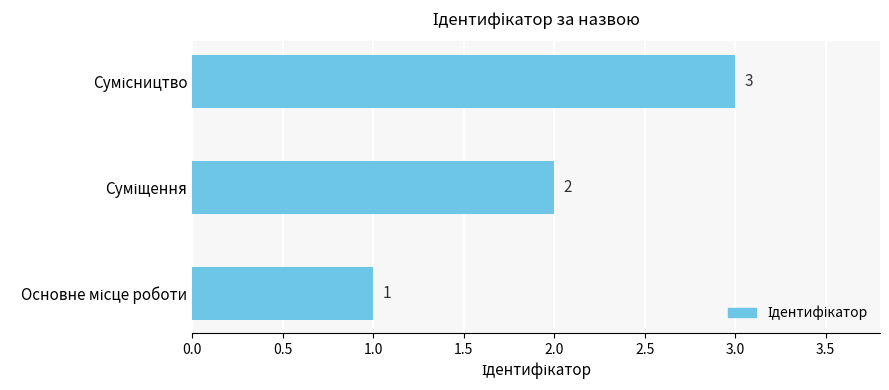

Count the values in the range 1 to 3.

3